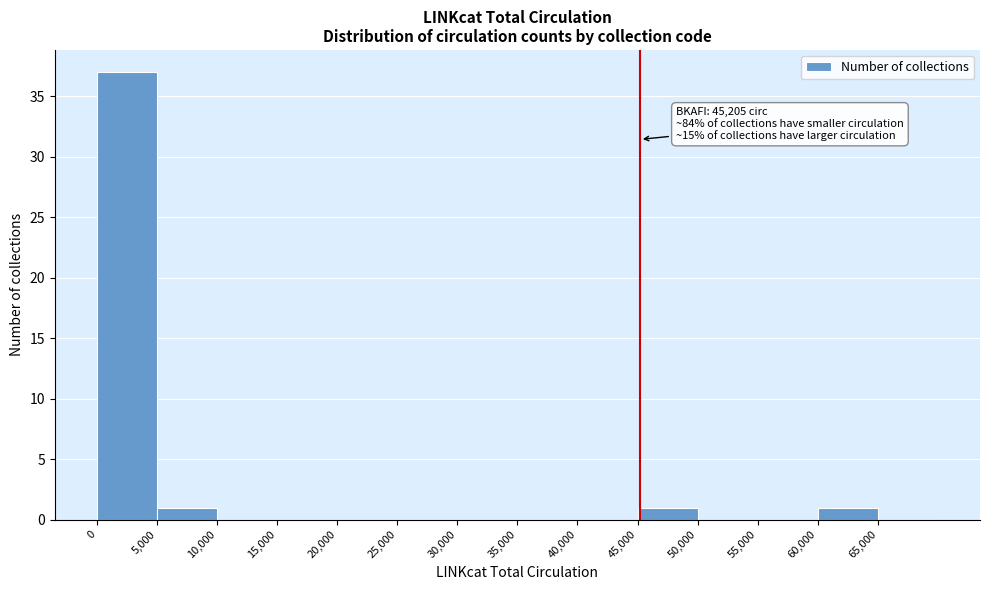

Which range on the x-axis has the tallest bar?

0 to 5000